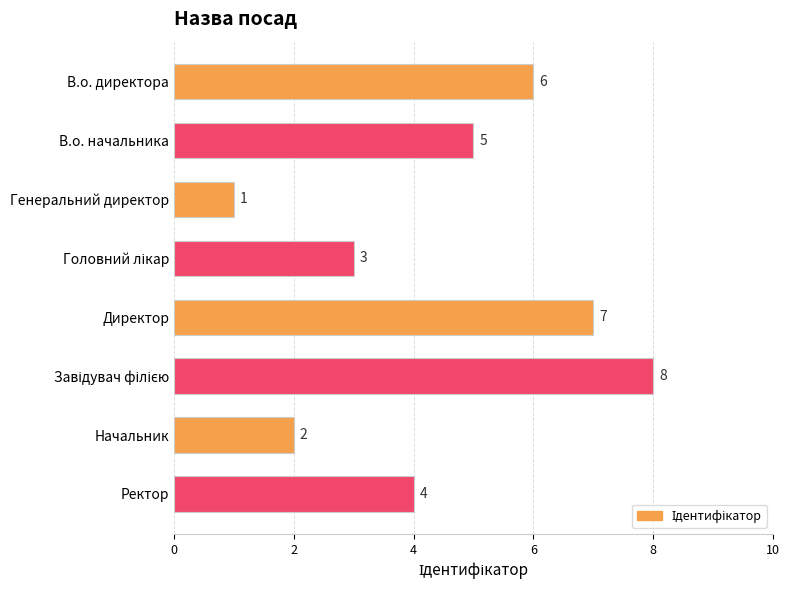

What is the sum of all values?

36